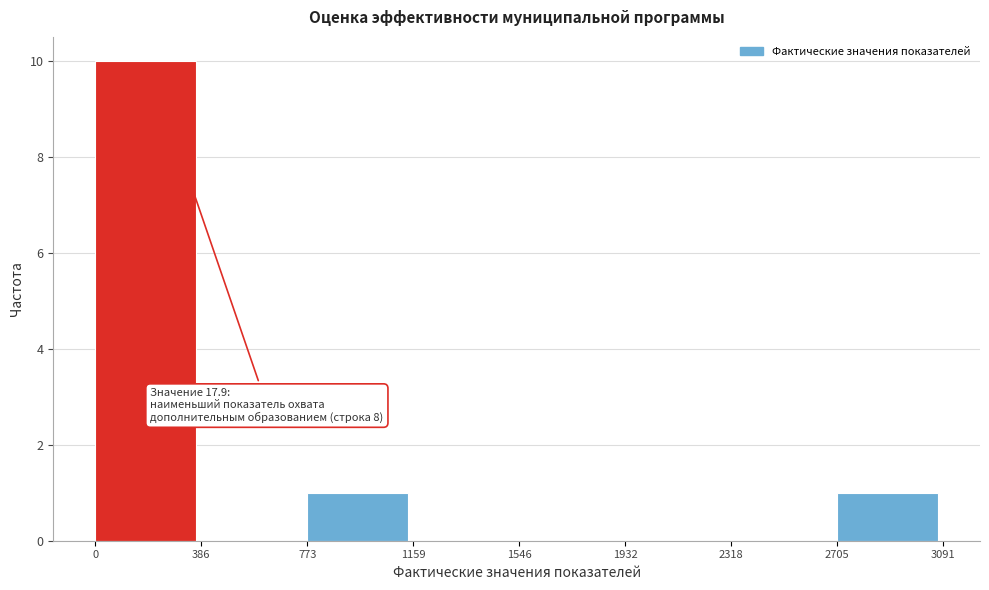

Which range on the x-axis has the tallest bar?

0 to 386